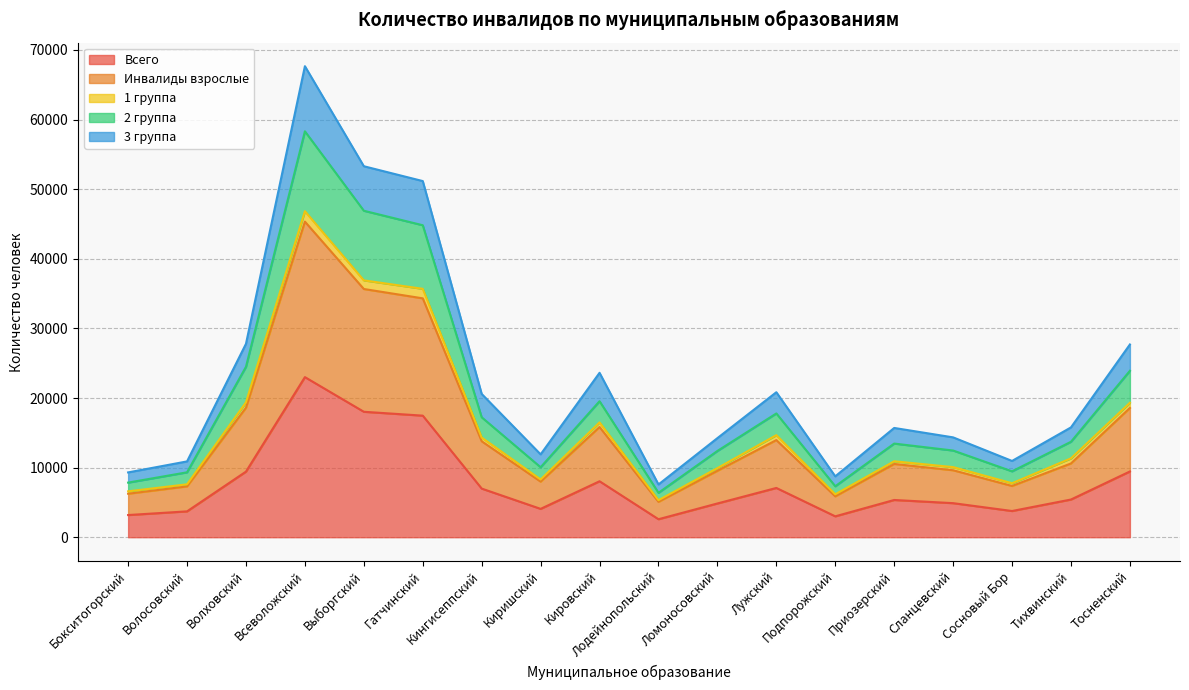

Which series changed the most between Кировский and Лодейнопольский?

Инвалиды взрослые